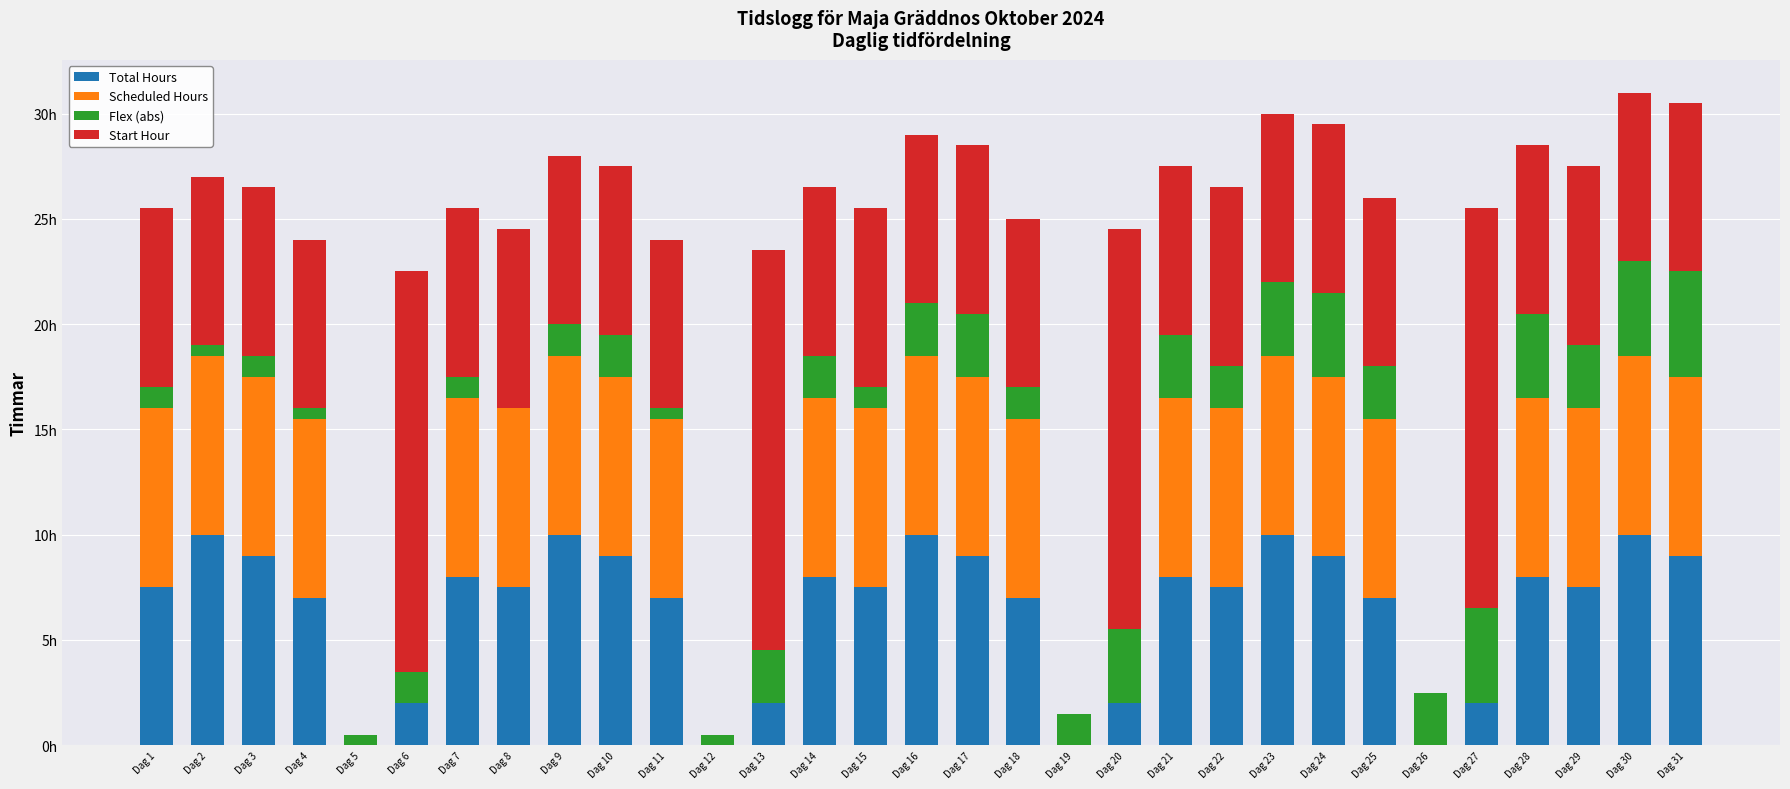

Does the chart contain stacked bars?

Yes